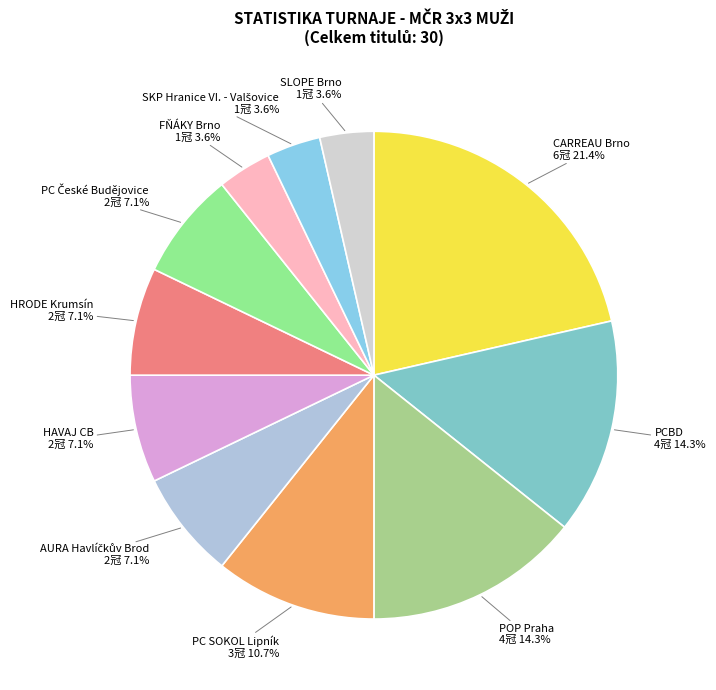

To the nearest percent, what is the difference between the largest and smallest slice percentages?

18%